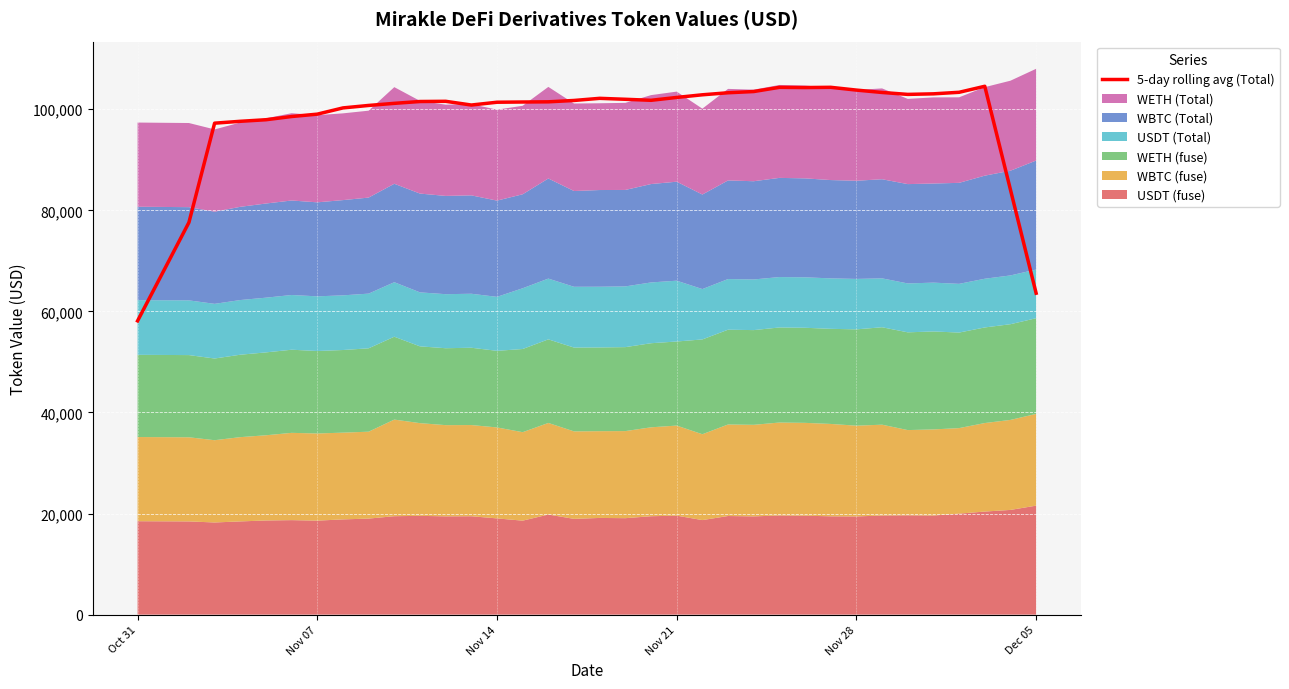

What is the highest value of the 5-day rolling avg (Total) series?

104540.6